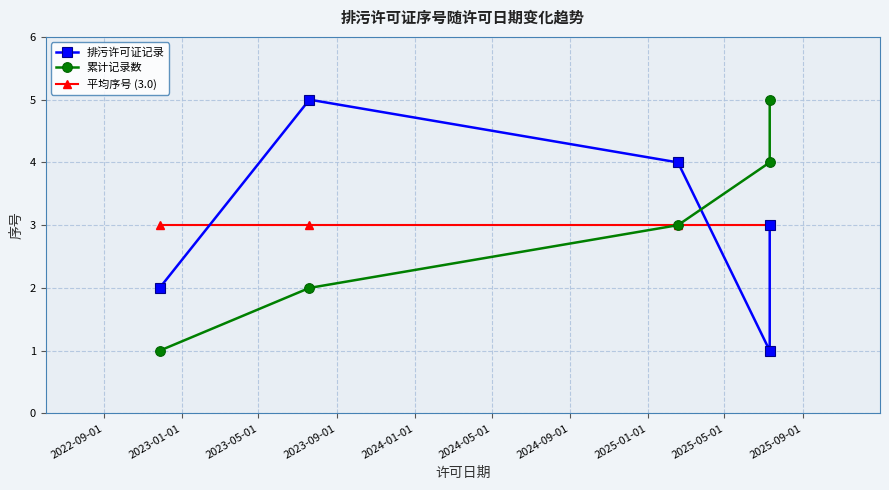

Does the chart have visible grid lines?

Yes